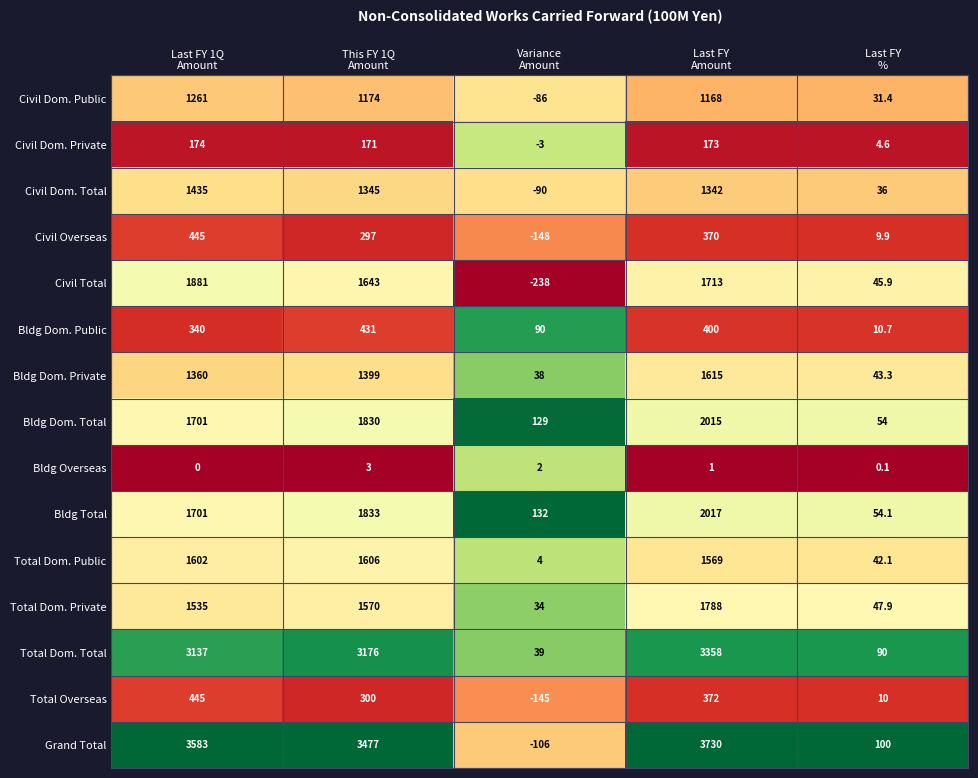

Count the Total Overseas values in the range 10 to 372.

3